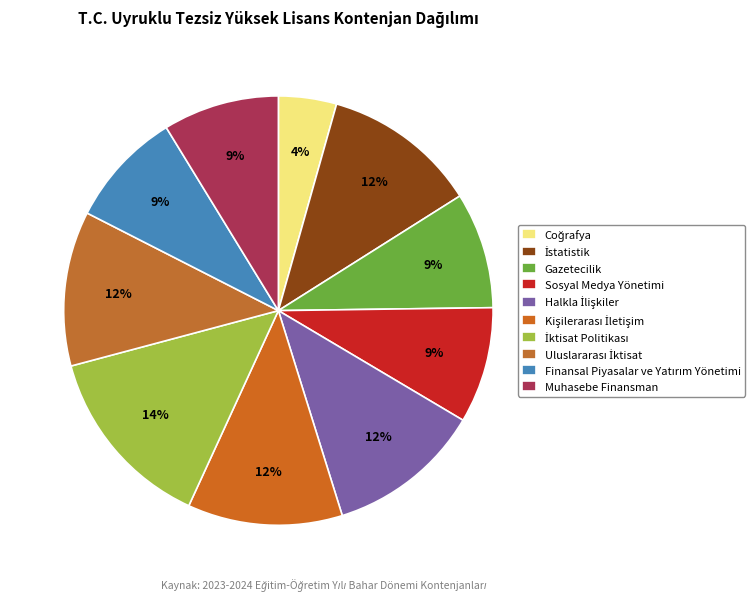

How much of the chart is everything except İktisat Politikası?

86.0%